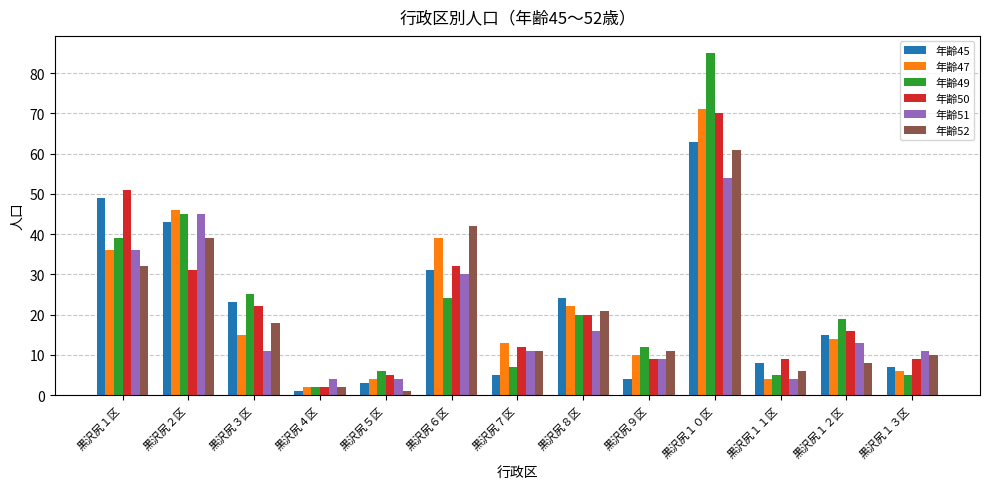

At which category is the sum across all series the highest?

黒沢尻１０区